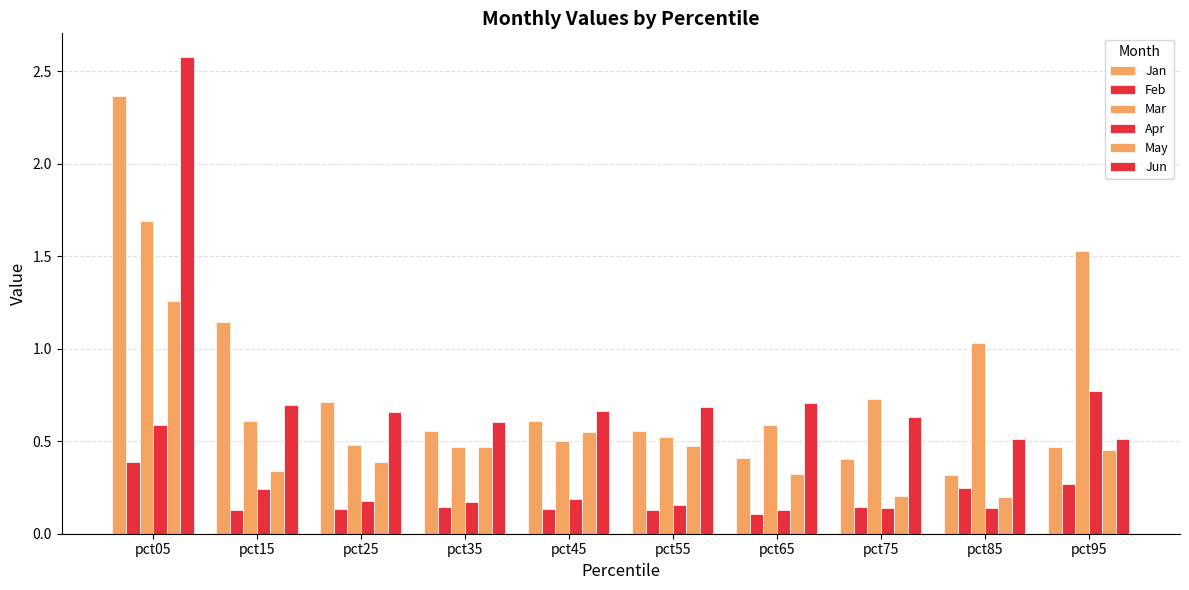

How many bars are there in total?

60